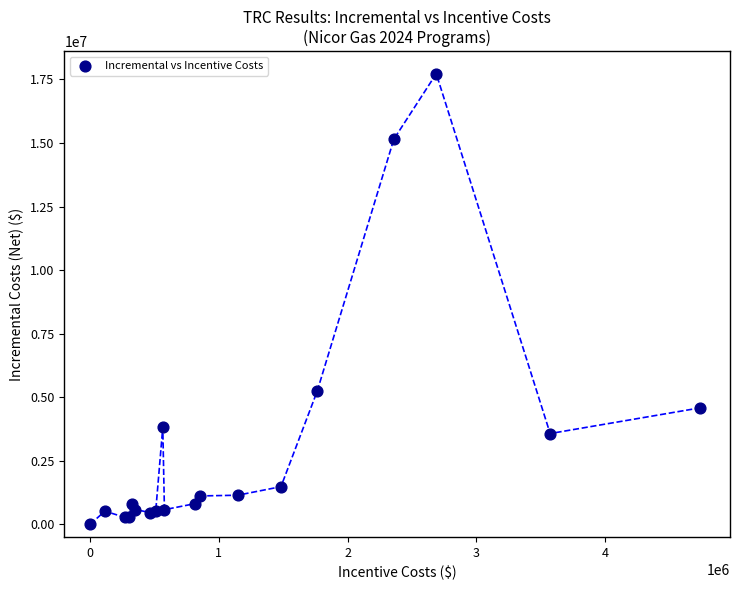

What Y value in the scatter plot is closest to 8863349?

5236016.1